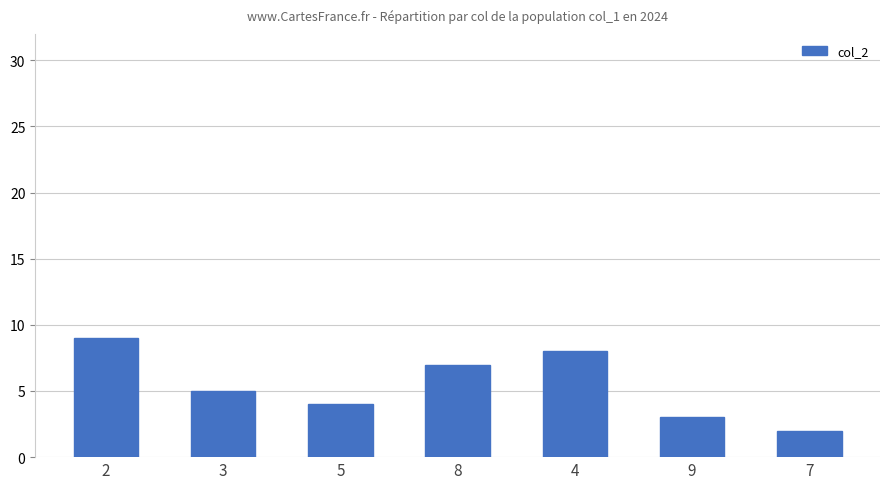

How many values are below 5?

3